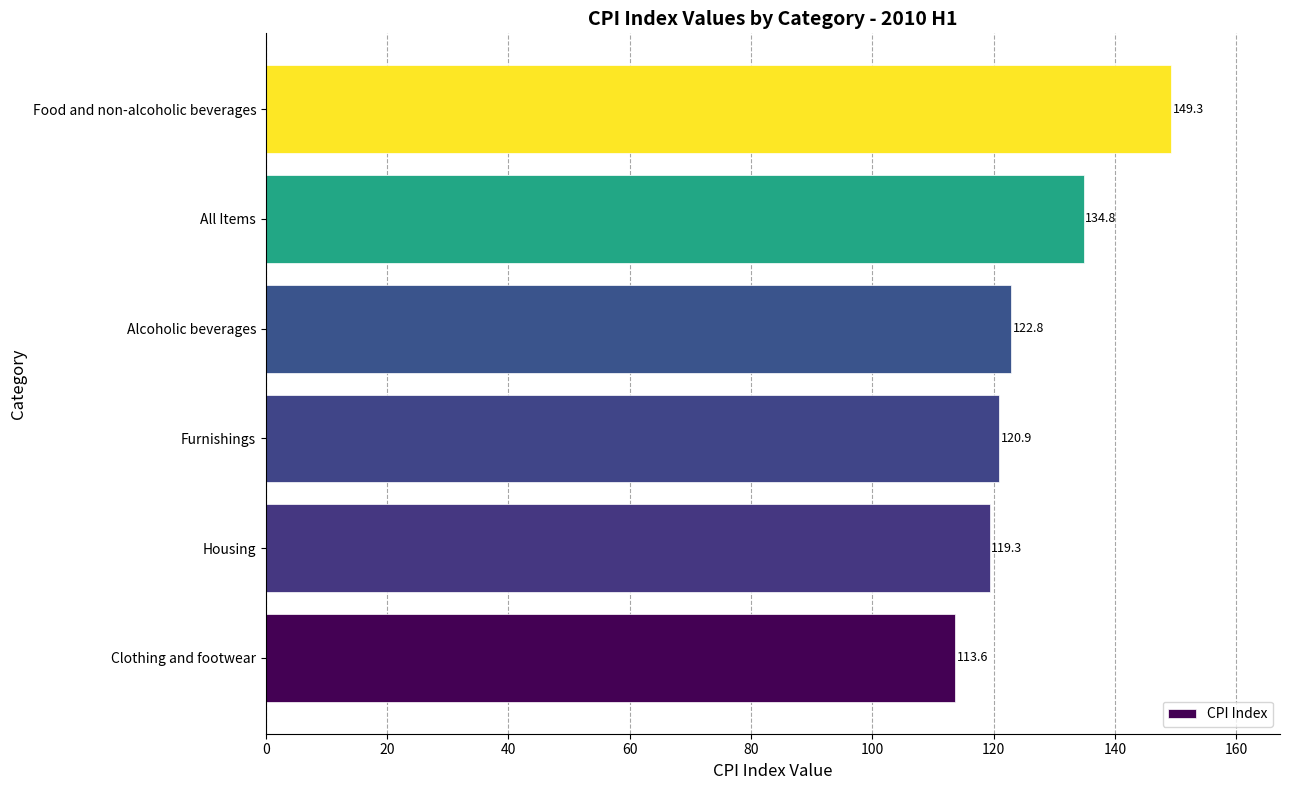

Reading top to bottom, list all the values displayed in this chart.

Food and non-alcoholic beverages=149.3	All Items=134.8	Alcoholic beverages=122.8	Furnishings=120.9	Housing=119.3	Clothing and footwear=113.6